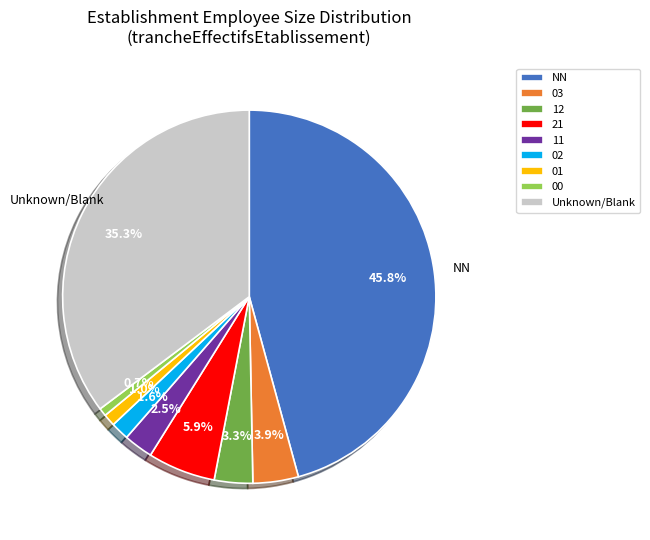

Which has a higher value, 01 or 21?

21